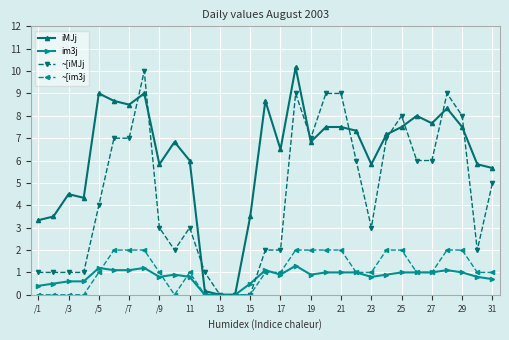

Which series has the widest spread of values?

iMJj